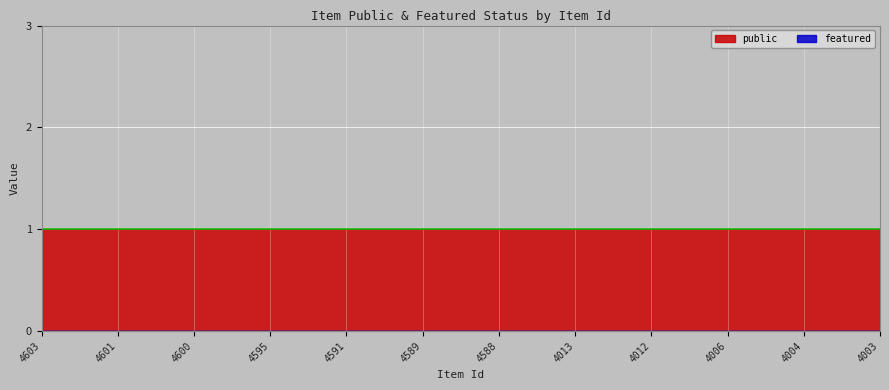

At which label does featured reach its peak?

4603